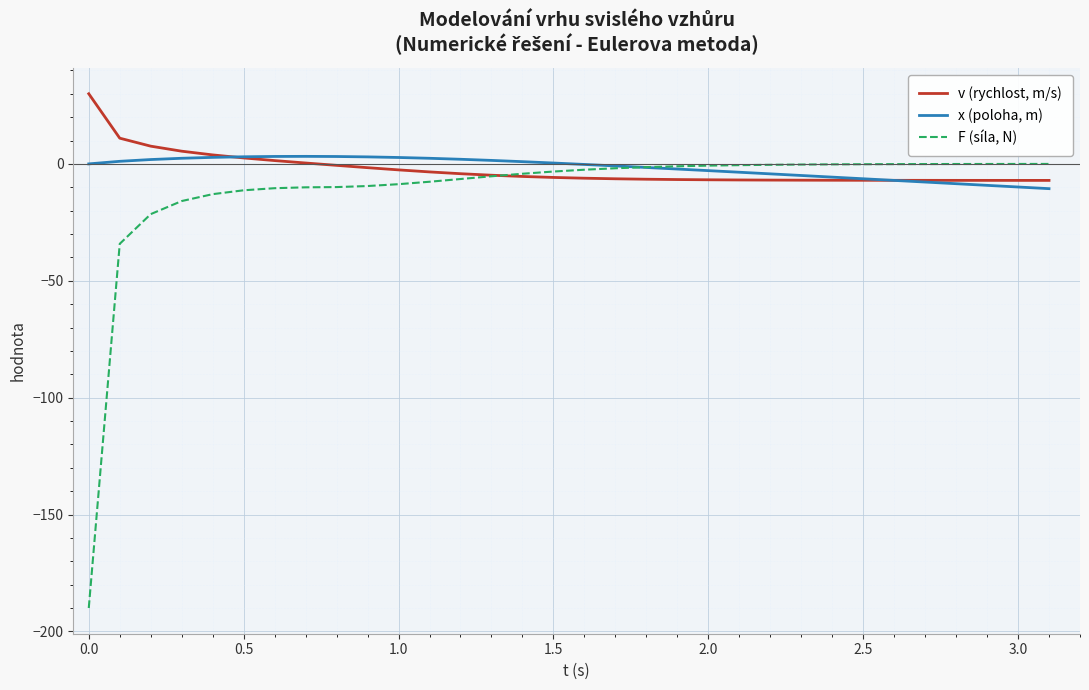

In x (poloha, m), how many points are higher than both neighbors (excluding endpoints)?

1